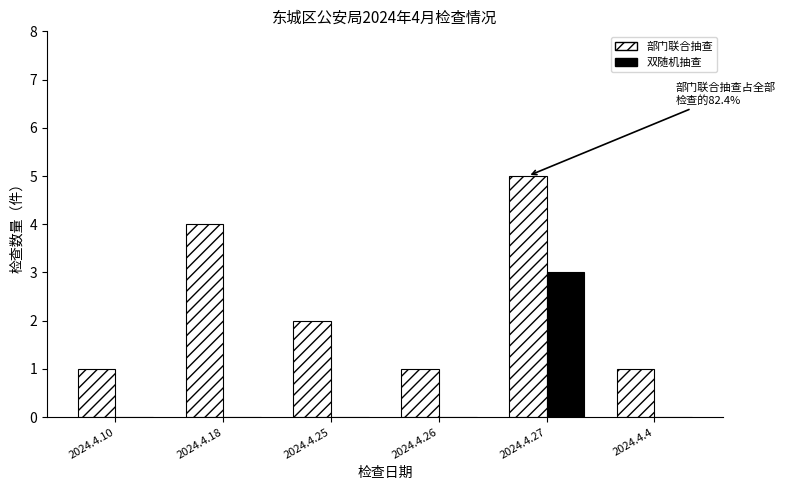

Is the value of 双随机抽查 at 2024.4.25 greater than the value of 部门联合抽查 at 2024.4.10?

No